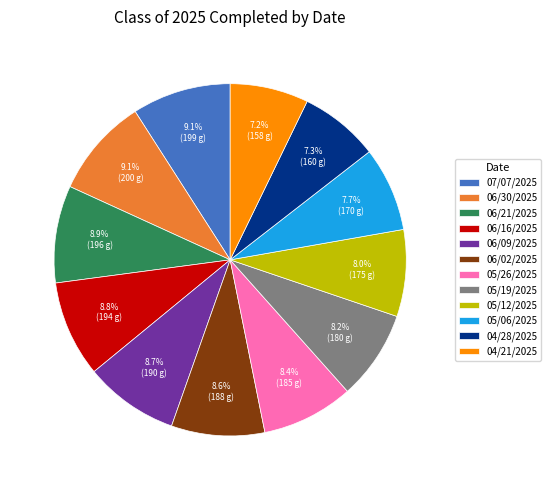

What is the ratio of the value at 05/19/2025 to the value at 05/26/2025?

1.0